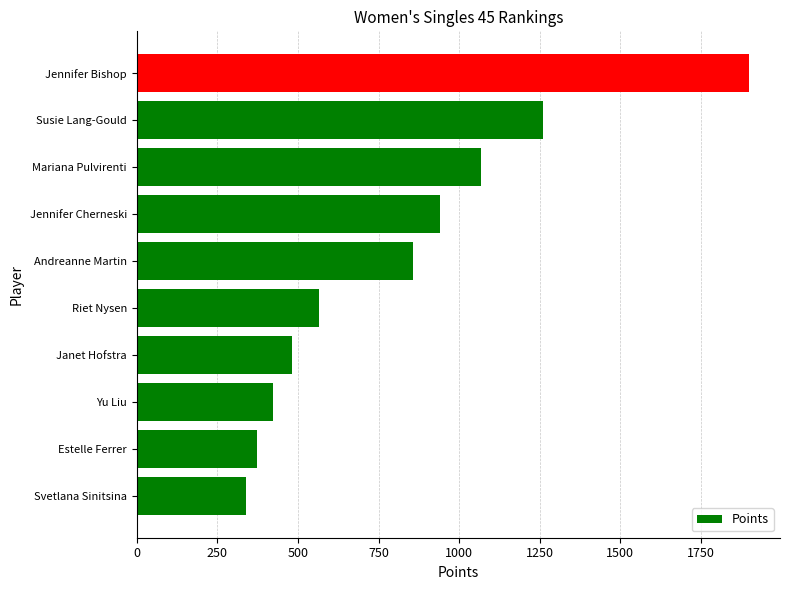

At which label is the value closest to 1119?

Mariana Pulvirenti